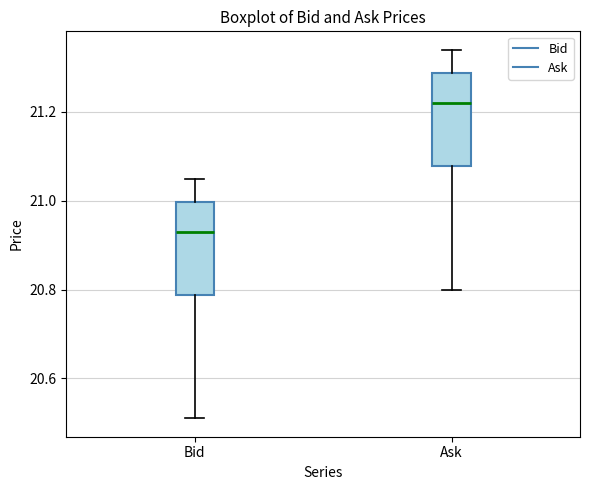

Reading left to right, transcribe this box plot: for each box, give where its median line is, the range the box spans, and where its two whiskers end, as read against the y-axis. The values are not printed on the chart, so give them approximately, as read against the axis.

Bid: median 20.94, box 20.78 to 21.00, whiskers 20.52 to 21.06
Ask: median 21.22, box 21.08 to 21.28, whiskers 20.80 to 21.34